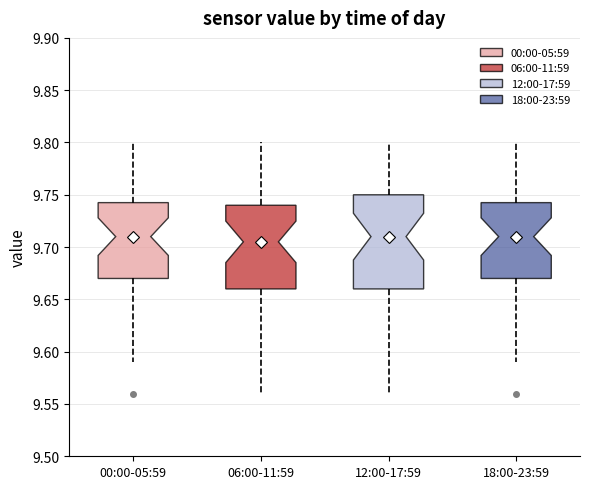

Which box has the lowest median line?

06:00-11:59